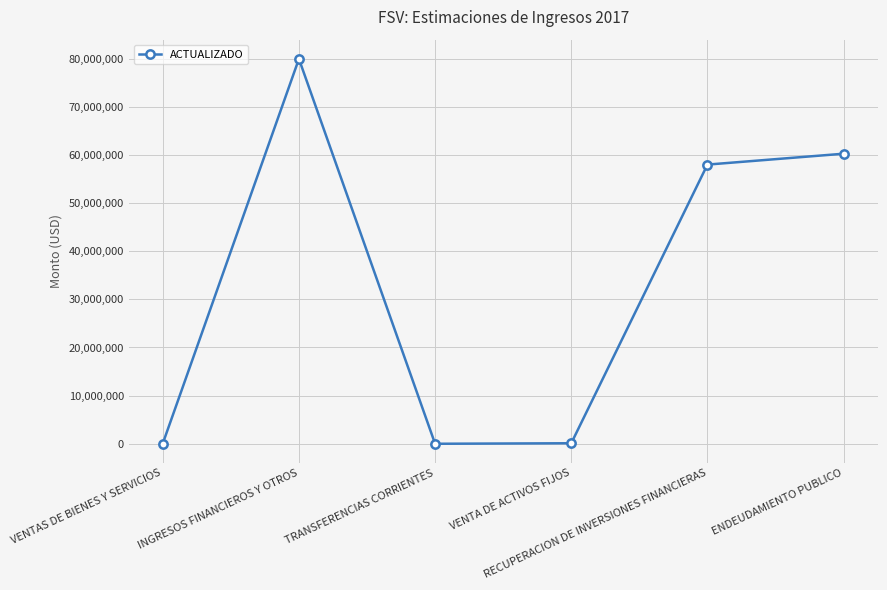

At which category does the data reach its first local peak?

INGRESOS FINANCIEROS Y OTROS